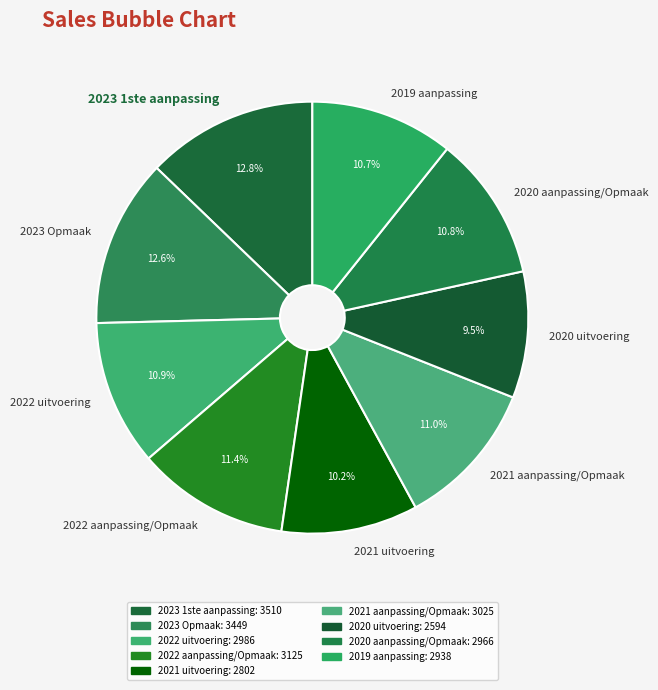

What is the smallest slice in the pie chart?

2020 uitvoering